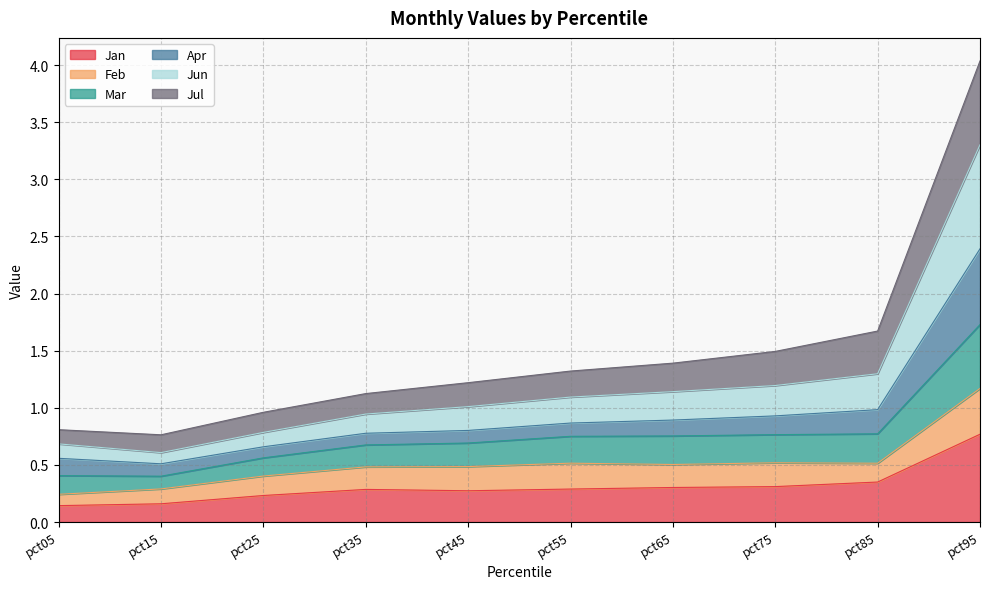

Between pct25 and pct05, which is larger?

pct25